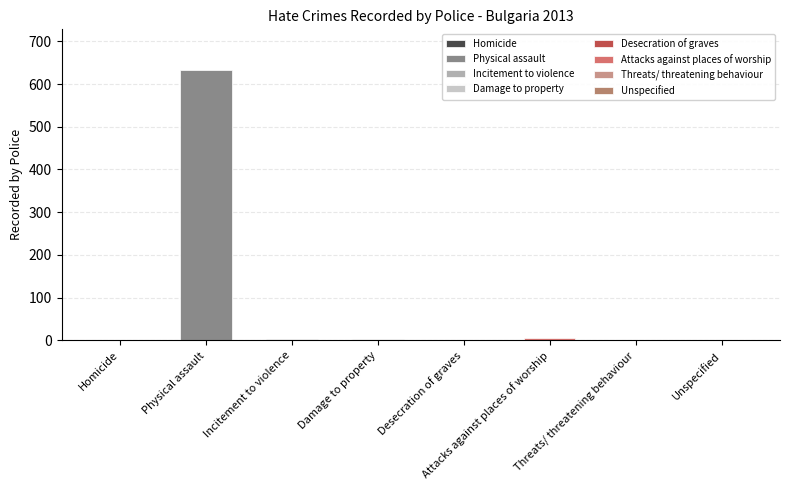

Rank the categories by value from lowest to highest.

Desecration of graves, Homicide, Threats/ threatening behaviour, Unspecified, Incitement to violence, Damage to property, Attacks against places of worship, Physical assault